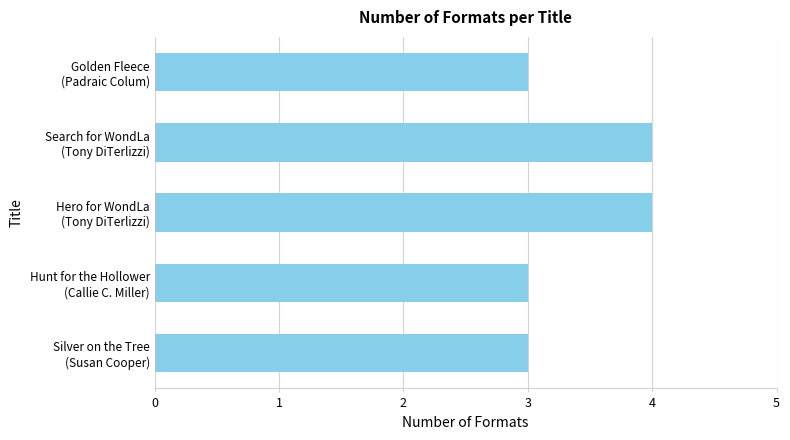

What is the difference between the maximum and minimum values?

1